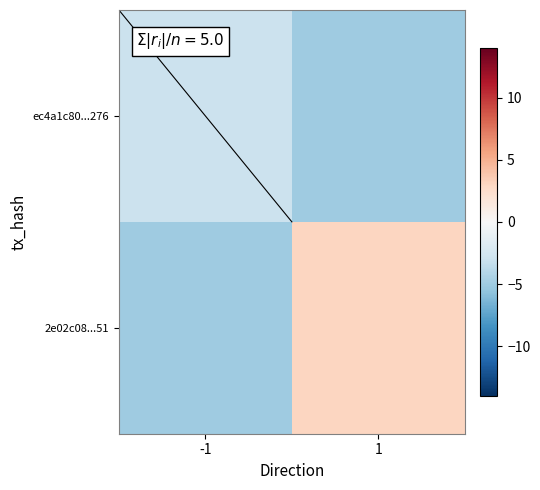

What is the spread (max minus min) of values at -1?

2